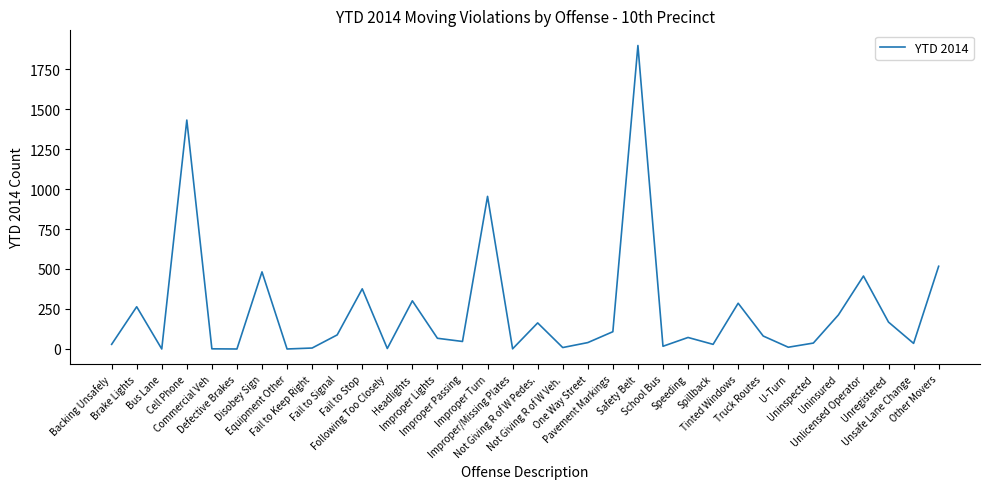

How many lines are shown in the chart?

1